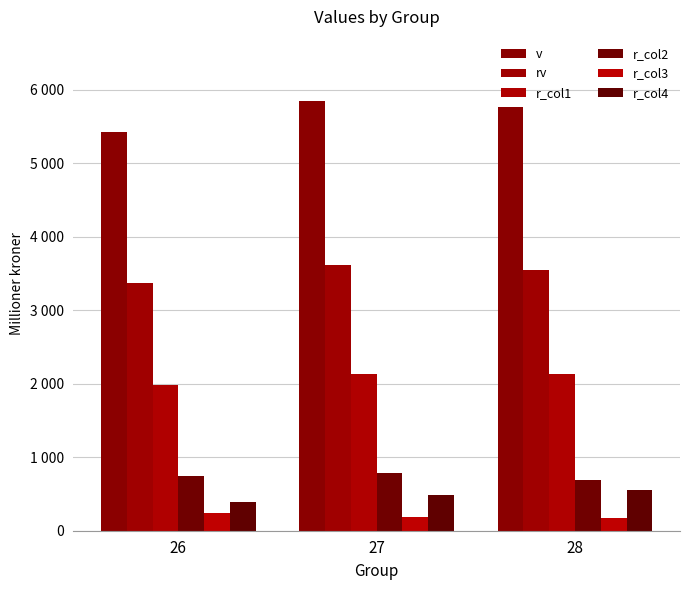

Is it true that rv equals 3371 at 26?

True